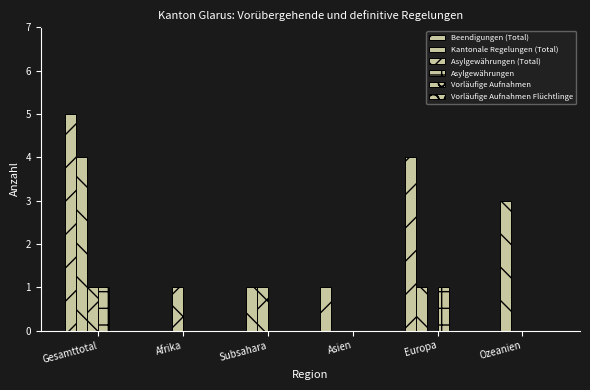

Where does the Kantonale Regelungen (Total) series first go above 1?

Gesamttotal